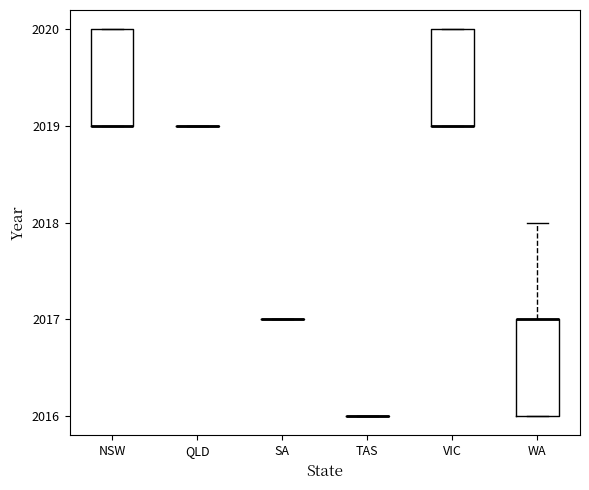

Reading left to right, transcribe this box plot: for each box, give where its median line is, the range the box spans, and where its two whiskers end, as read against the y-axis. The values are not printed on the chart, so give them approximately, as read against the axis.

NSW: median 2019 (drawn on the box's lower edge), box 2019 to 2020, whiskers 2019 to 2020
QLD: box collapsed to a line at 2019, whiskers 2019 to 2019
SA: box collapsed to a line at 2017, whiskers 2017 to 2017
TAS: box collapsed to a line at 2016, whiskers 2016 to 2016
VIC: median 2019 (drawn on the box's lower edge), box 2019 to 2020, whiskers 2019 to 2020
WA: median 2017 (drawn on the box's upper edge), box 2016 to 2017, whiskers 2016 to 2018